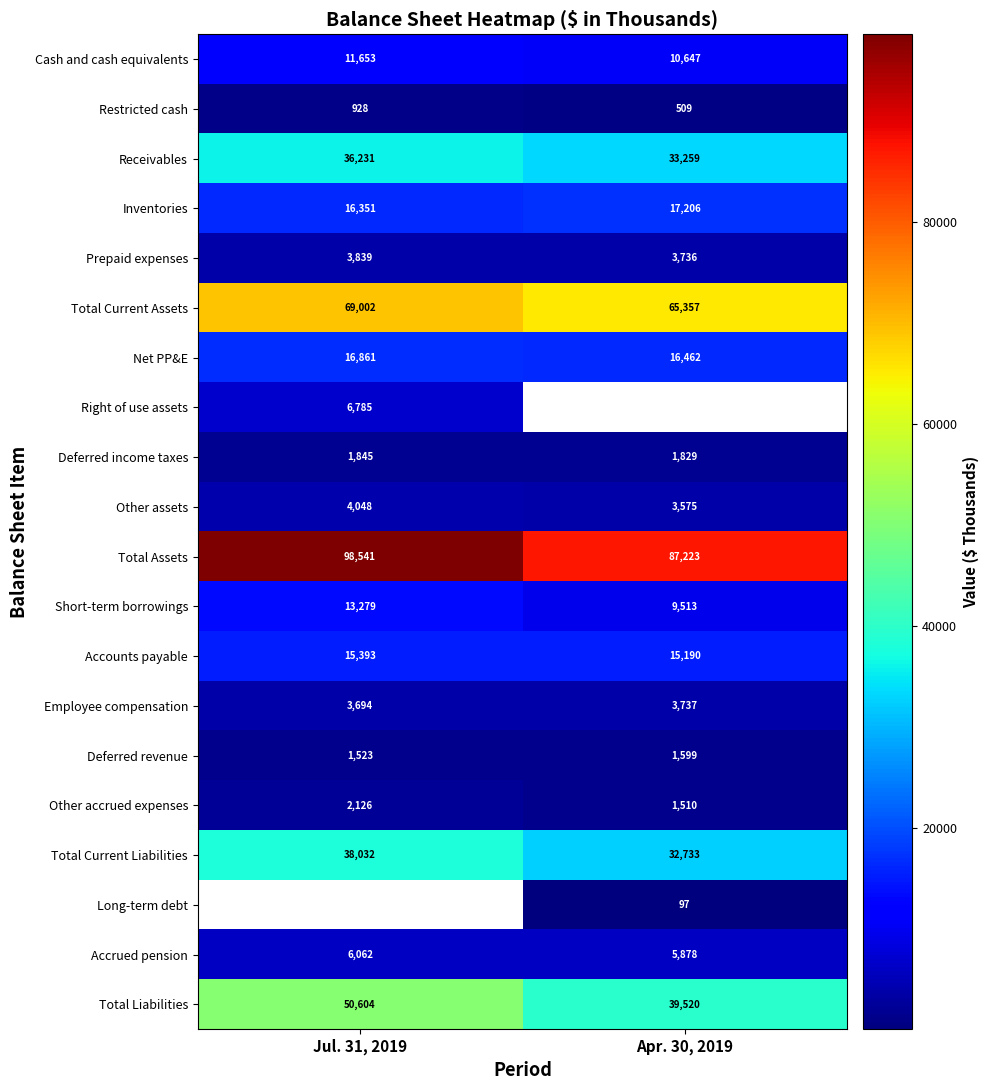

Rank the categories by Other accrued expenses value from highest to lowest.

Jul. 31, 2019, Apr. 30, 2019